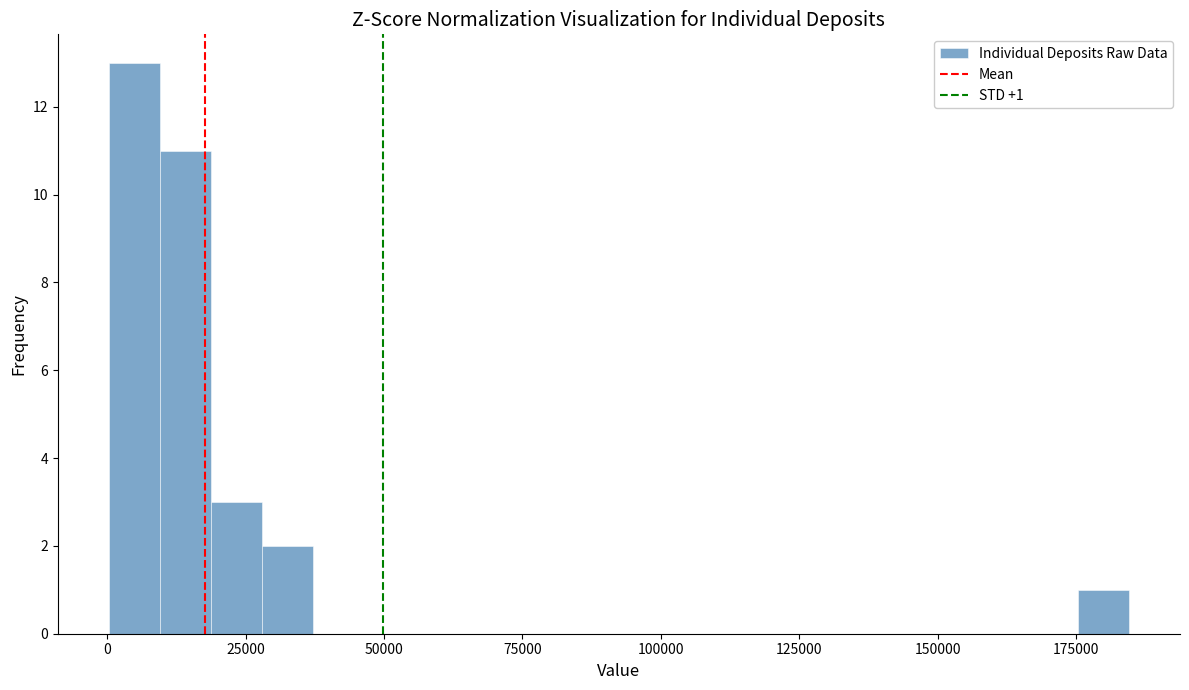

Read against the x-axis, roughly where is the centre of the tallest bar?

5000